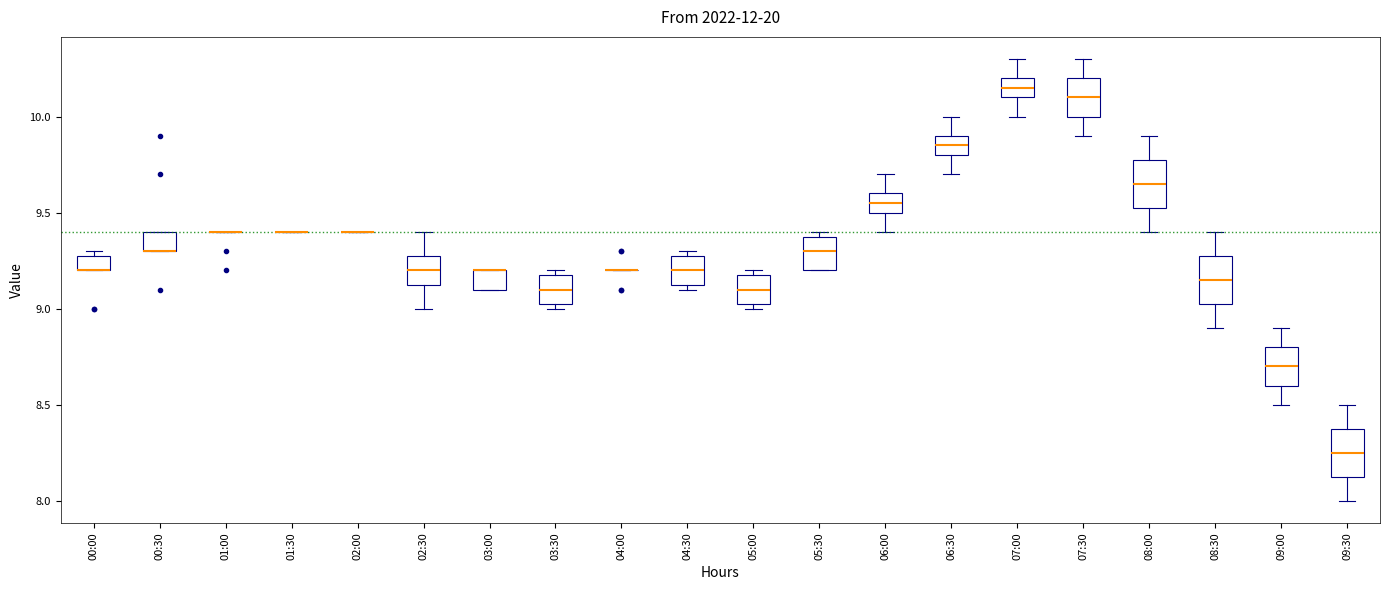

Reading left to right, transcribe this box plot: for each box, give where its median line is, the range the box spans, and where its two whiskers end, as read against the y-axis. The values are not printed on the chart, so give them approximately, as read against the axis.

00:00: median 9.20 (drawn on the box's lower edge), box 9.20 to 9.30, whiskers 9.20 to 9.30 (just above the box's upper edge)
00:30: median 9.30 (drawn on the box's lower edge), box 9.30 to 9.40, whiskers 9.30 to 9.40
01:00: box collapsed to a line at 9.40, whiskers 9.40 to 9.40
01:30: box collapsed to a line at 9.40, whiskers 9.40 to 9.40
02:00: box collapsed to a line at 9.40, whiskers 9.40 to 9.40
02:30: median 9.20, box 9.15 to 9.30, whiskers 9.00 to 9.40
03:00: median 9.20 (drawn on the box's upper edge), box 9.10 to 9.20, whiskers 9.10 to 9.20
03:30: median 9.10, box 9.05 to 9.20, whiskers 9.00 to 9.20 (just above the box's upper edge)
04:00: box collapsed to a line at 9.20, whiskers 9.20 to 9.20
04:30: median 9.20, box 9.15 to 9.30, whiskers 9.10 to 9.30 (just above the box's upper edge)
05:00: median 9.10, box 9.05 to 9.20, whiskers 9.00 to 9.20 (just above the box's upper edge)
05:30: median 9.30, box 9.20 to 9.40, whiskers 9.20 to 9.40 (just above the box's upper edge)
06:00: median 9.55, box 9.50 to 9.60, whiskers 9.40 to 9.70
06:30: median 9.85, box 9.80 to 9.90, whiskers 9.70 to 10.00
07:00: median 10.15, box 10.10 to 10.20, whiskers 10.00 to 10.30
07:30: median 10.10, box 10.00 to 10.20, whiskers 9.90 to 10.30
08:00: median 9.65, box 9.55 to 9.80, whiskers 9.40 to 9.90
08:30: median 9.15, box 9.05 to 9.30, whiskers 8.90 to 9.40
09:00: median 8.70, box 8.60 to 8.80, whiskers 8.50 to 8.90
09:30: median 8.25, box 8.15 to 8.40, whiskers 8.00 to 8.50